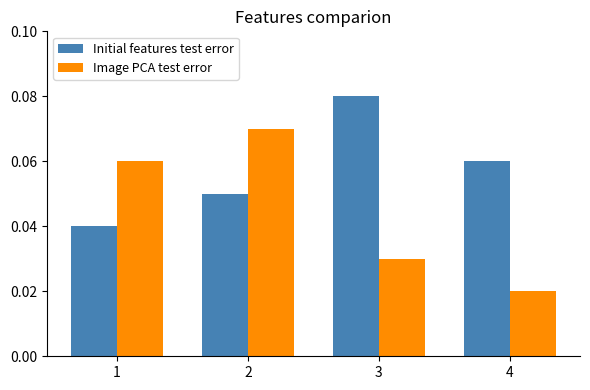

The value of Initial features test error at 3 is 0.0. True or false?

False